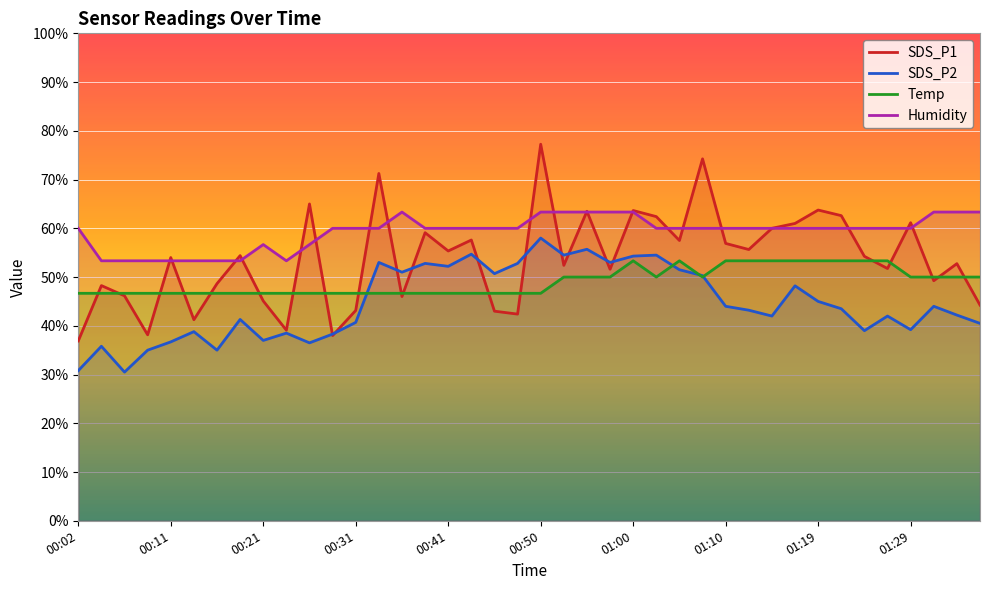

True or false: Humidity and Temp intersect in this chart.

False